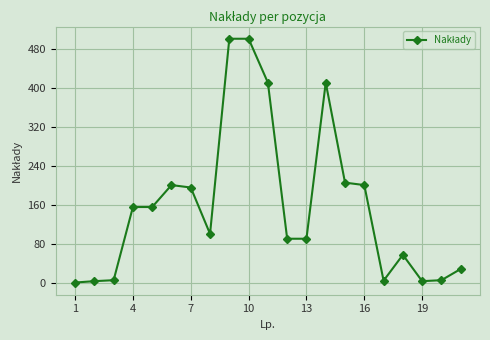

True or false: there are more than 0 points higher than both neighbors.

True